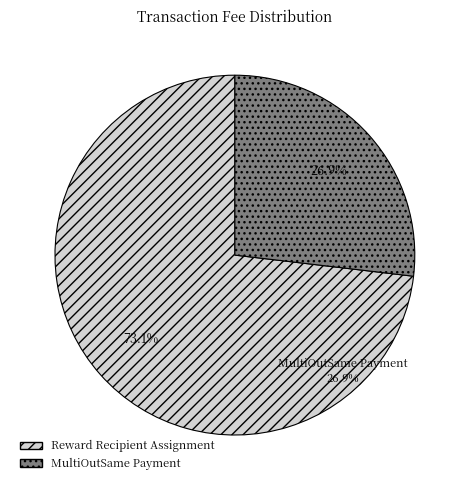

What is the majority slice?

Reward Recipient Assignment